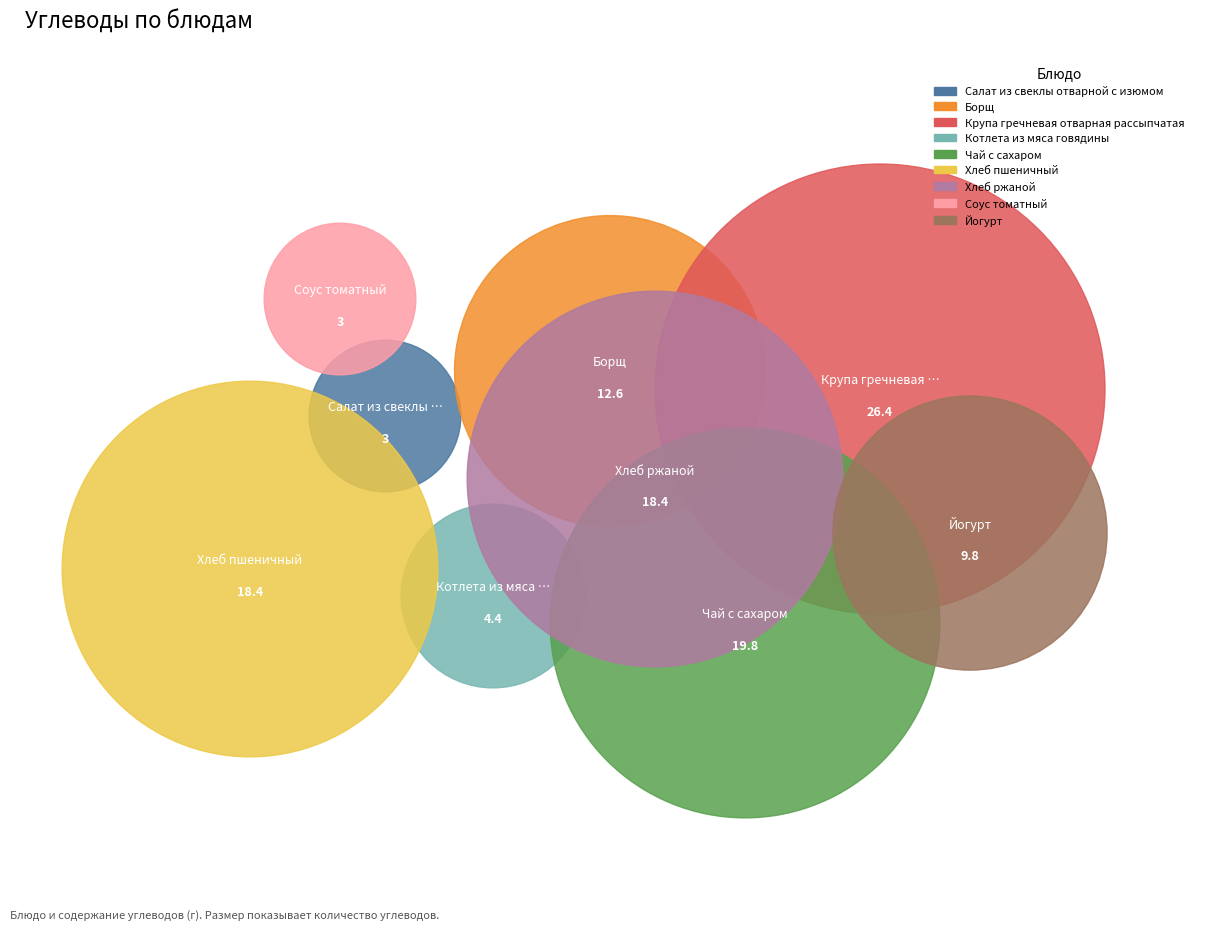

Rank the categories by value from highest to lowest.

Крупа гречневая отварная рассыпчатая, Чай с сахаром, Хлеб пшеничный, Хлеб ржаной, Борщ, Йогурт, Котлета из мяса говядины, Салат из свеклы отварной с изюмом, Соус томатный